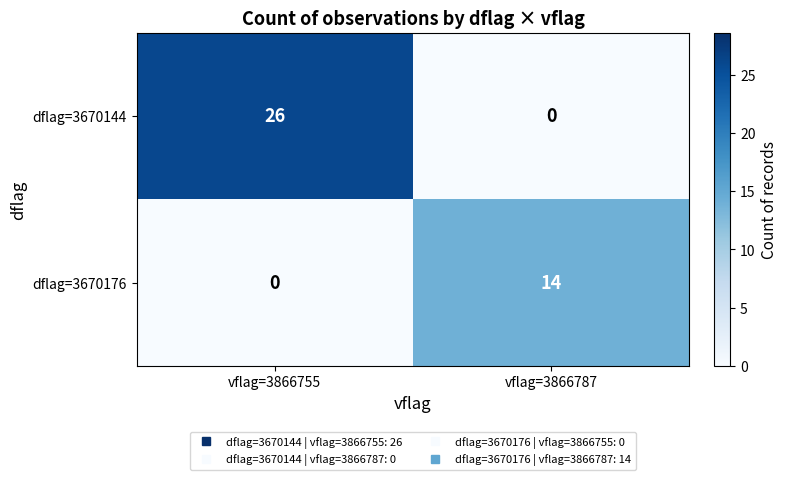

What is the total value across all series at vflag=3866787?

14